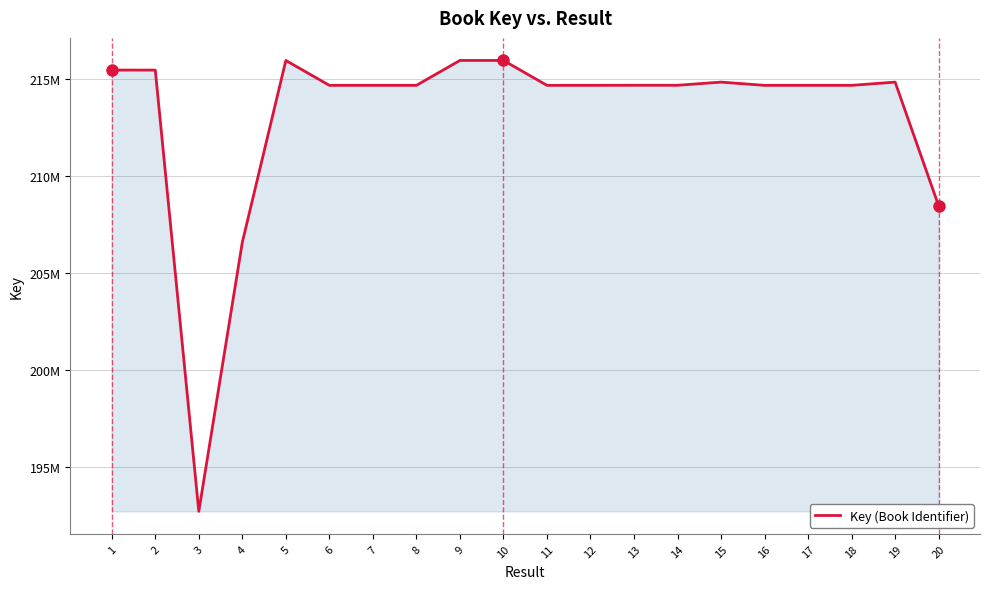

At which label is the value closest to 204353316?

4